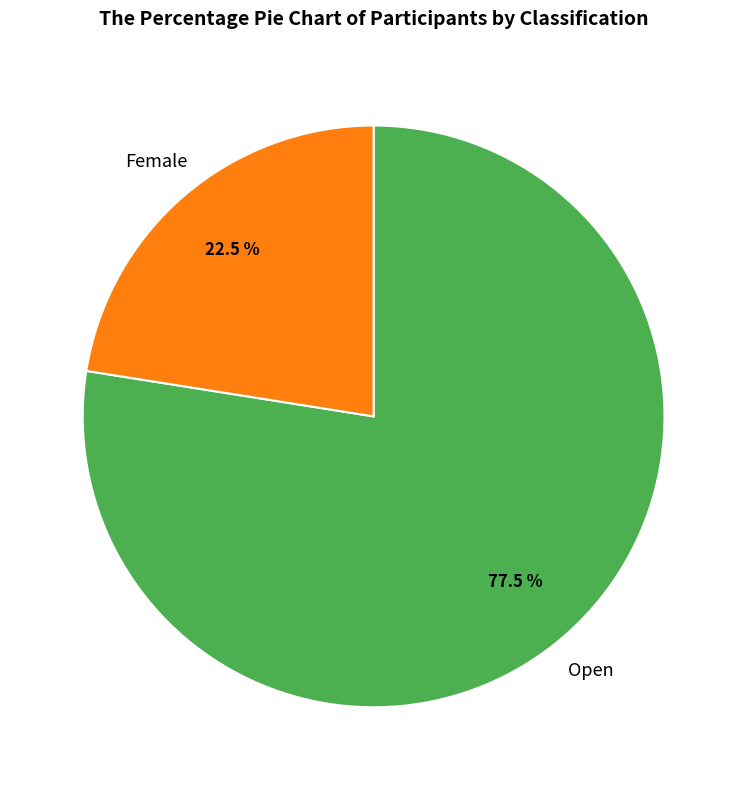

Which category has the biggest portion of the pie?

Open